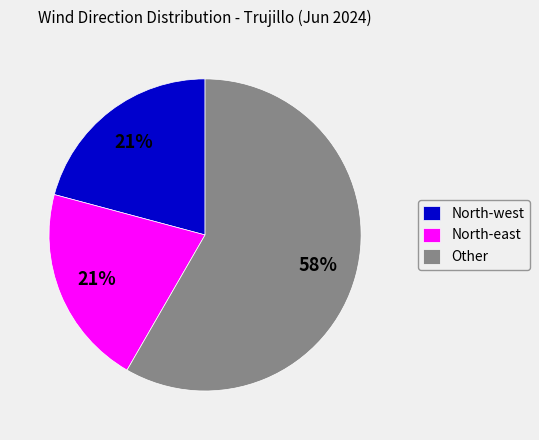

Count the number of slices in the pie.

3